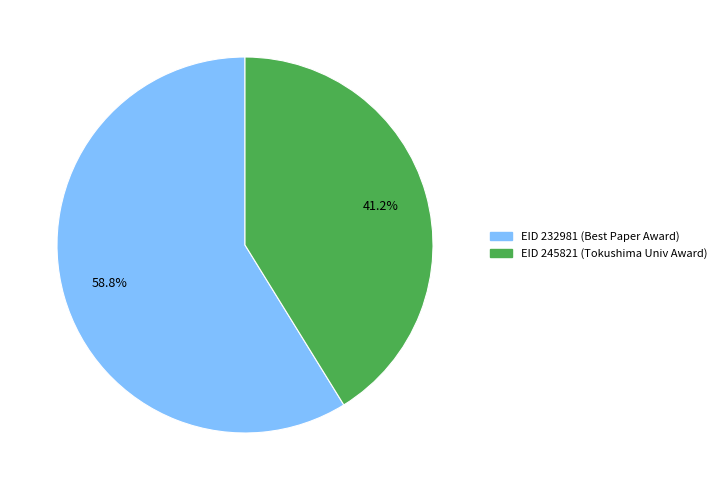

Is there a majority slice in this chart?

Yes